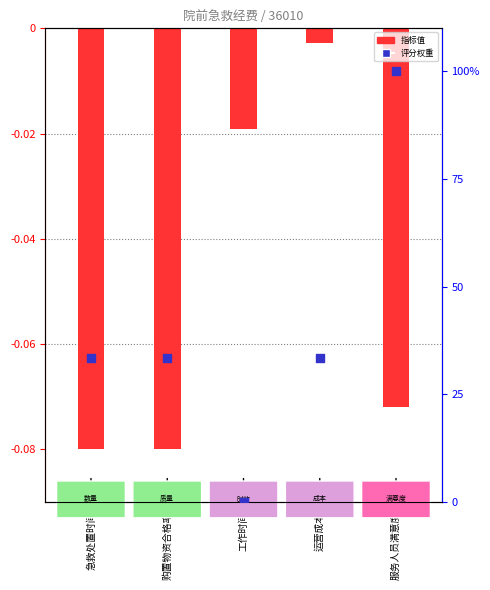

What is the change in value from 运营成本 to 服务人员满意度?

+66.7